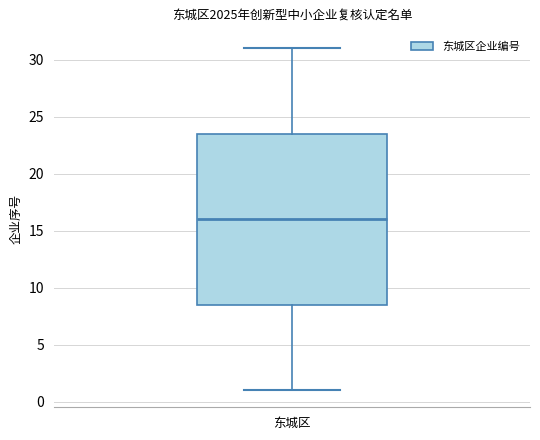

Transcribe this box plot: give where the median line is, the range the box spans, and where the two whiskers end, as read against the y-axis. The values are not printed on the chart, so give them approximately, as read against the axis.

median 16.0, box 8.5 to 23.5, whiskers 1.0 to 31.0